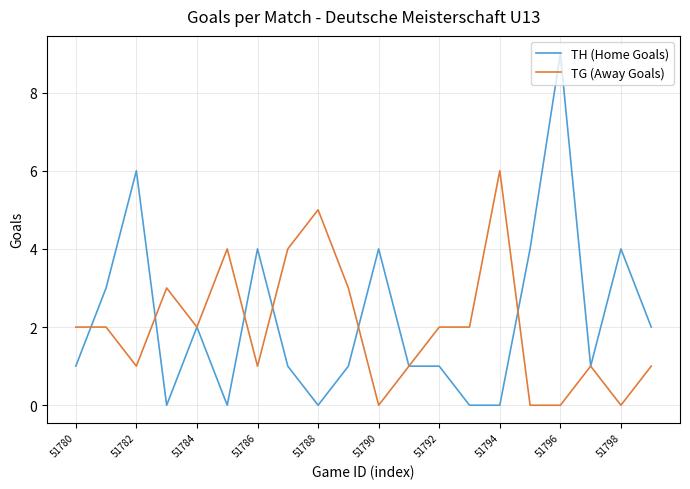

List the series in order of their peak value, lowest first.

TG (Away Goals), TH (Home Goals)